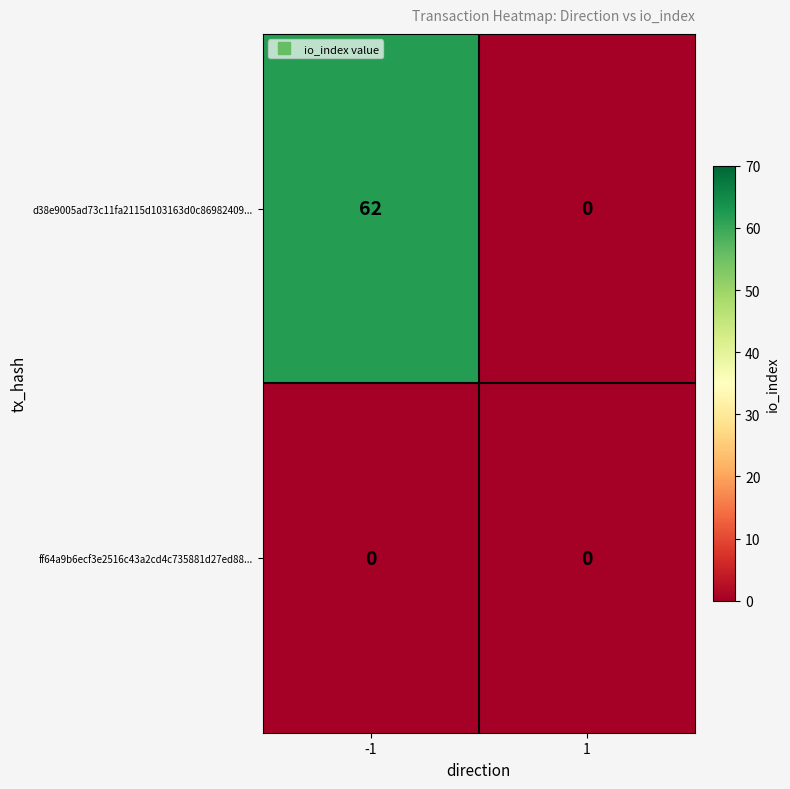

The value of d38e9005ad73c11fa2115d103163d0c86982409... at -1 is 62. True or false?

True